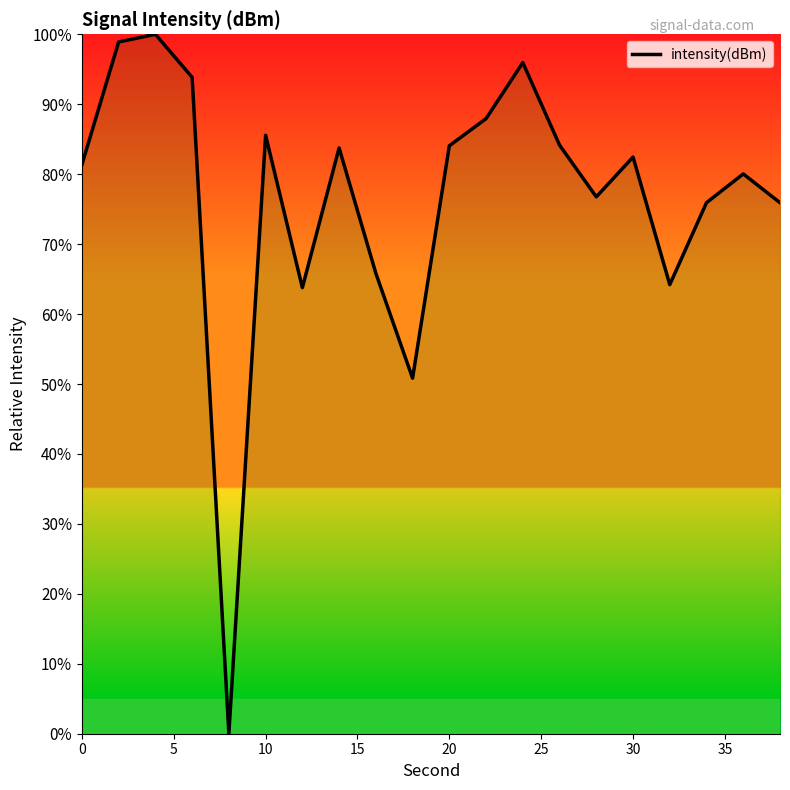

How many lines are shown in the chart?

1